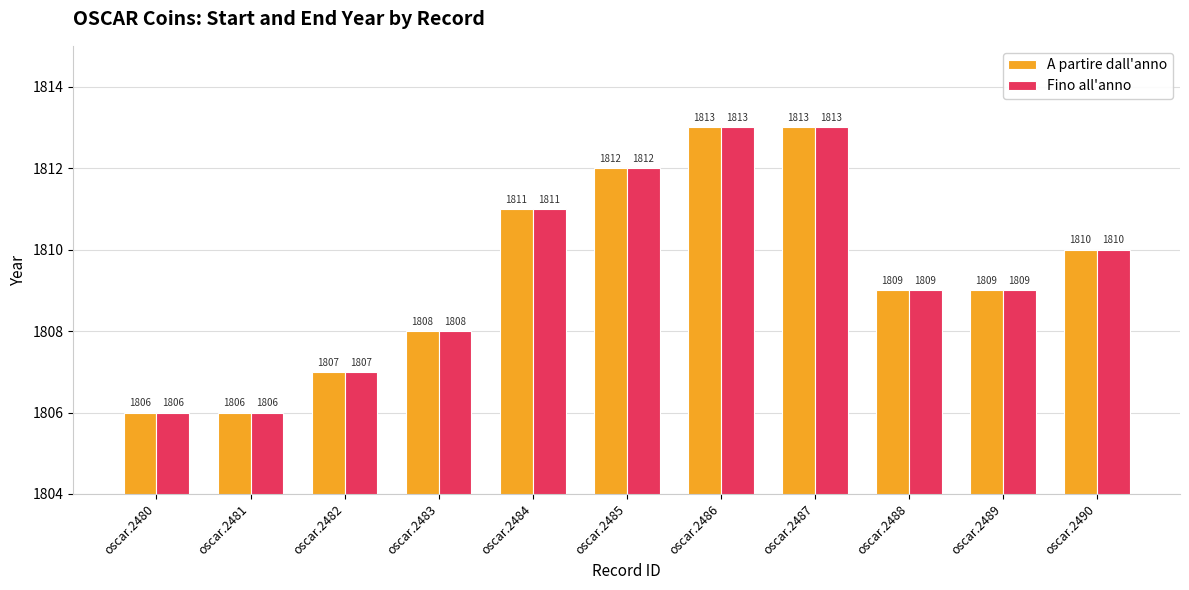

What is the total value across all series at oscar.2490?

3620